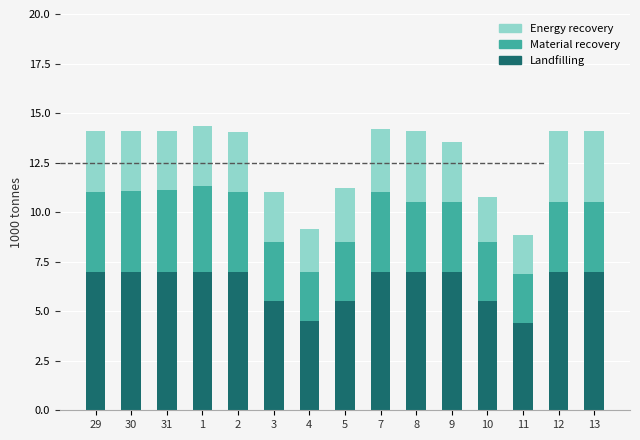

Does the chart contain any negative values?

No